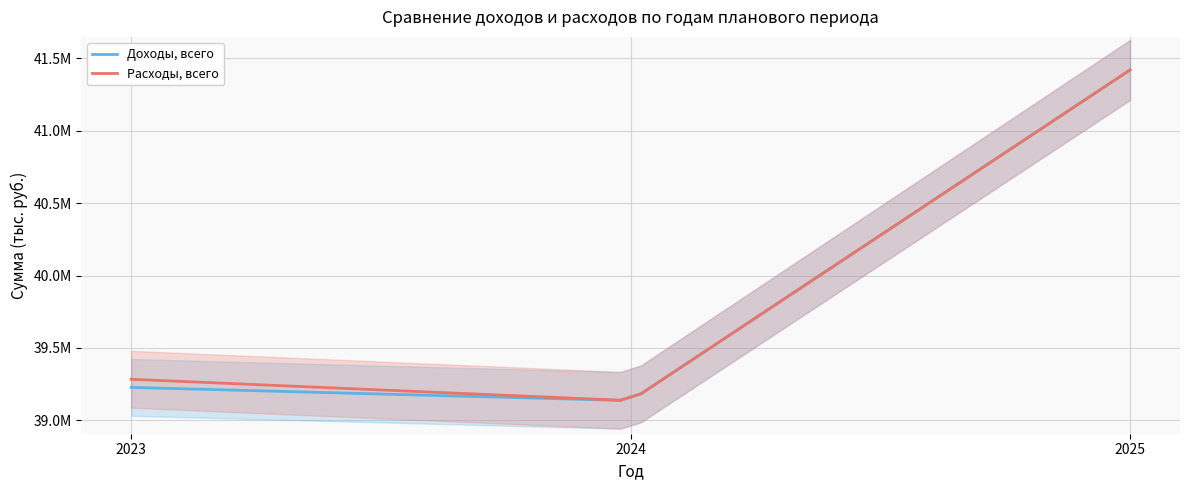

At which category does the chart reach its peak across all series?

2025